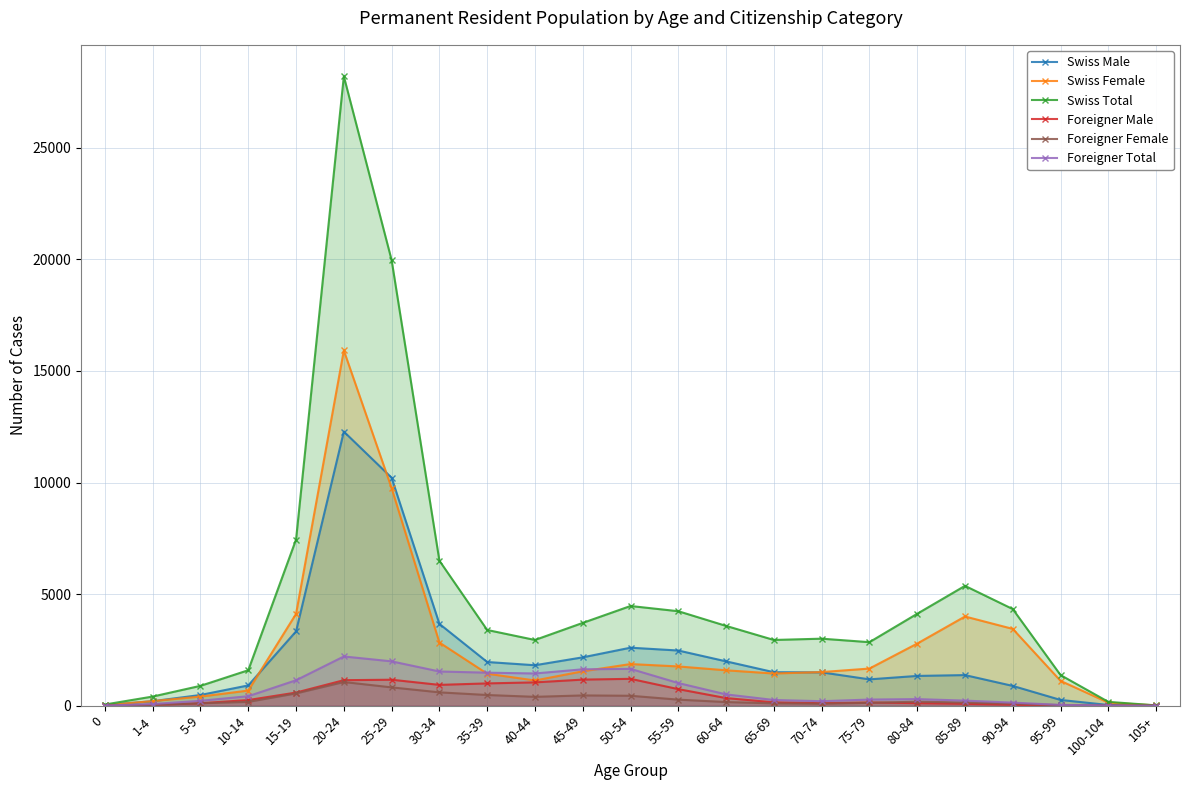

Reading right to left, list all the values displayed in this chart.

Swiss Male: 2	34	260	888	1373	1336	1182	1496	1503	1989	2474	2601	2169	1815	1960	3668	10216	12283	3332	911	482	204	30
Swiss Female: 15	140	1114	3443	3999	2785	1666	1509	1444	1588	1761	1868	1543	1132	1435	2832	9751	15919	4116	680	410	208	25
Swiss Total: 17	174	1374	4331	5372	4121	2848	3005	2947	3577	4235	4469	3712	2947	3395	6500	19967	28202	7448	1591	892	412	55
Foreigner Male: 0	2	10	43	86	116	148	114	152	344	744	1206	1171	1047	1001	935	1166	1145	590	255	113	41	4
Foreigner Female: 0	6	27	97	144	182	129	90	106	165	273	447	462	399	481	600	823	1063	552	173	108	37	3
Foreigner Total: 0	8	37	140	230	298	277	204	258	509	1017	1653	1633	1446	1482	1535	1989	2208	1142	428	221	78	7